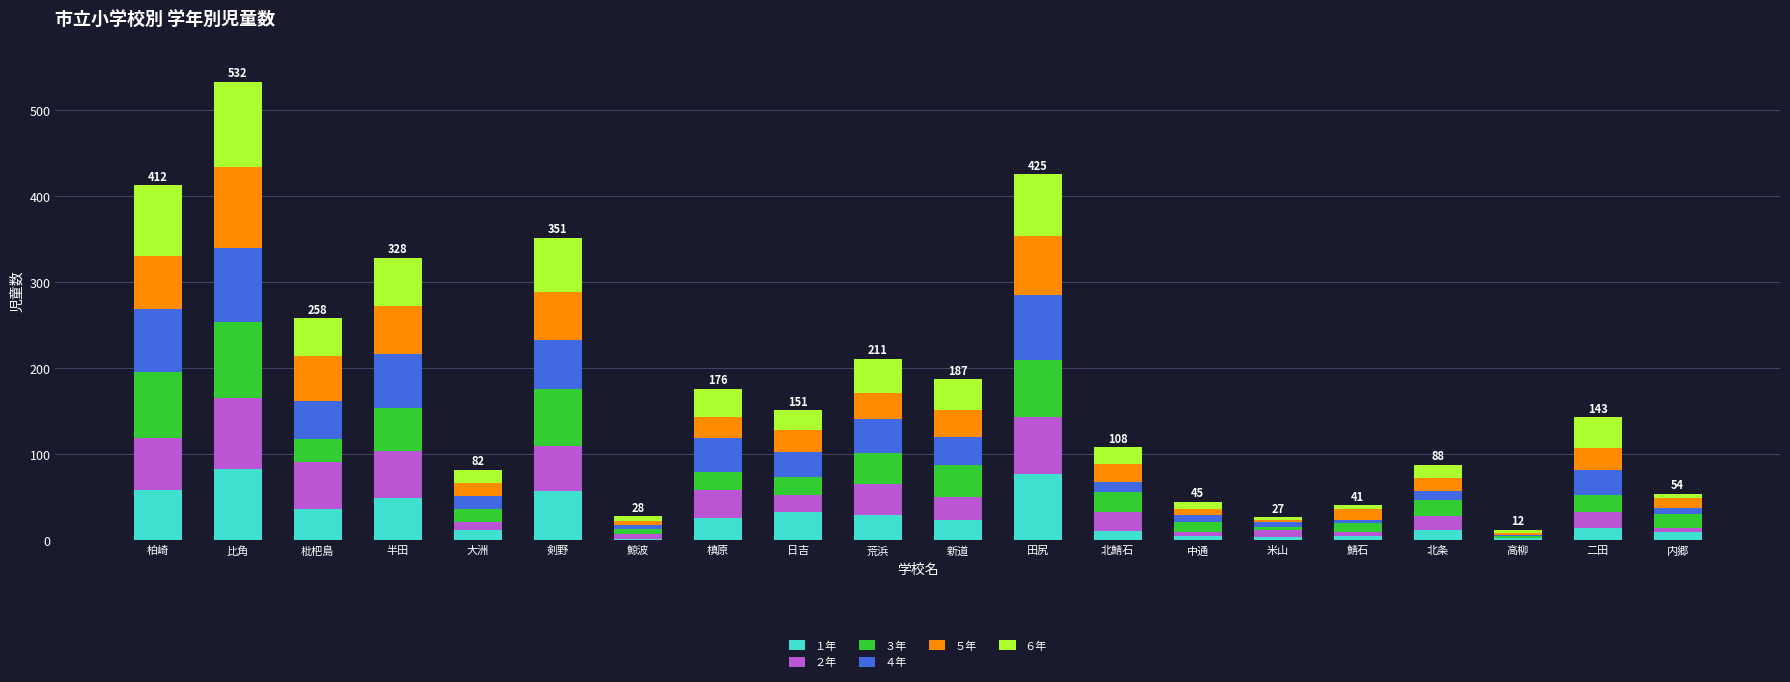

The １年 series shows 58 at 剣野. True or false?

True